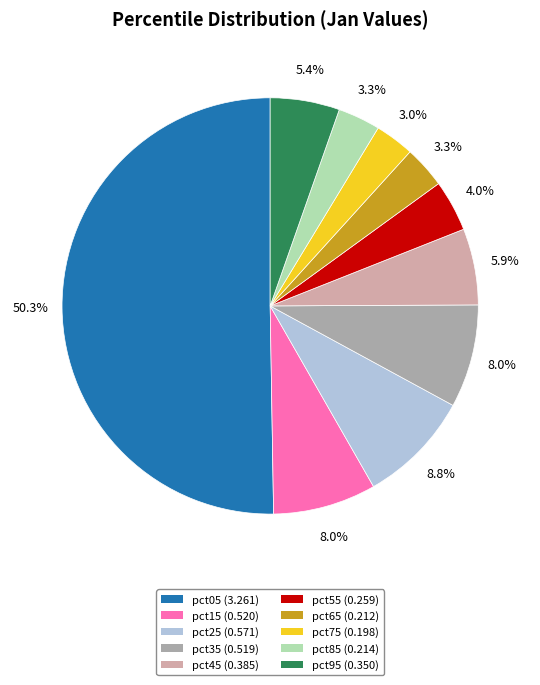

To the nearest percent, what is the average slice percentage?

10%